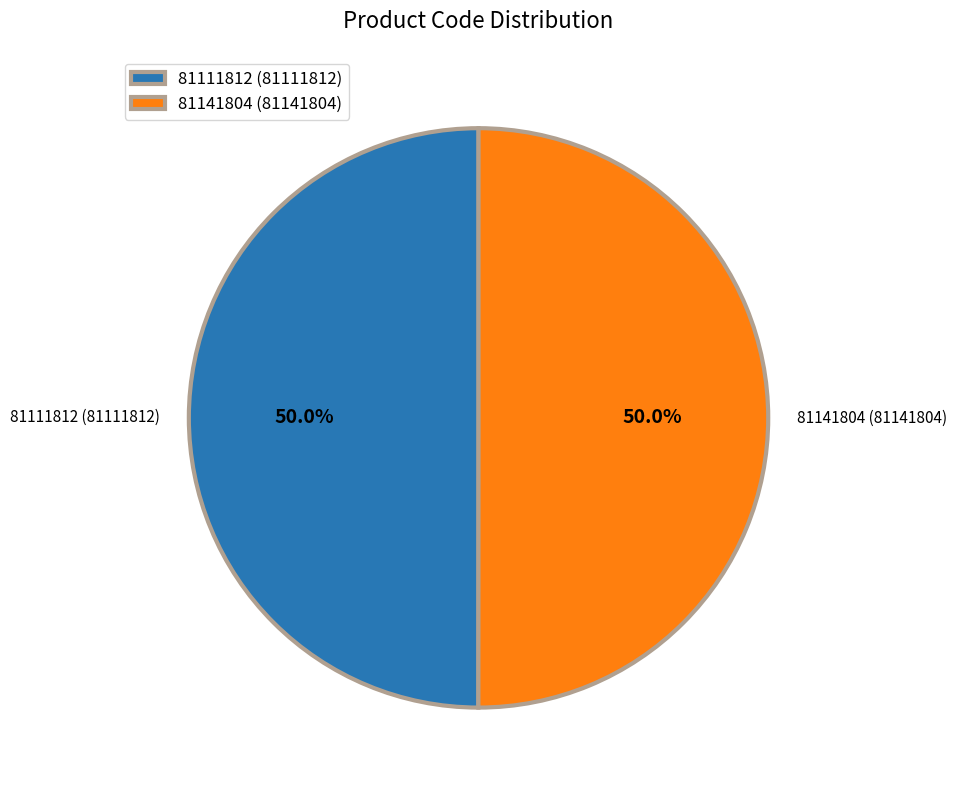

To the nearest percent, what percentage of the pie is 81141804?

50%